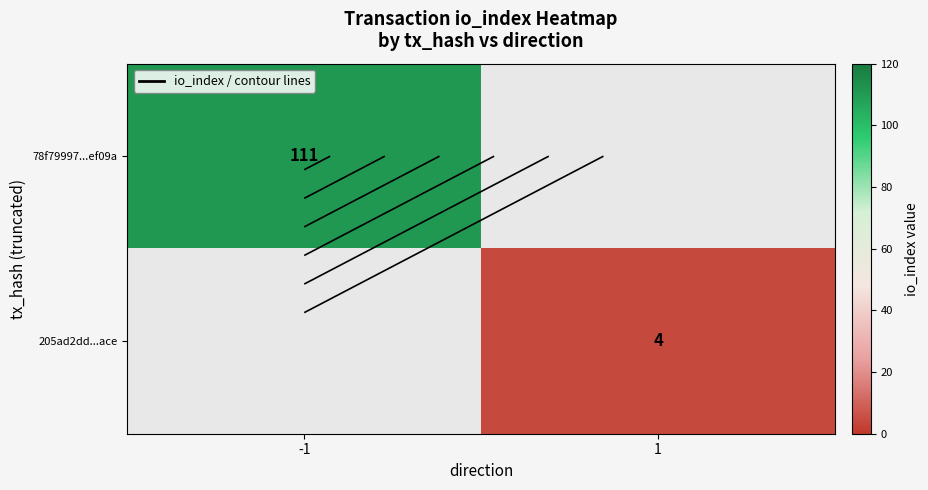

The value of 205ad2dd...ace at 1 is 2. True or false?

False